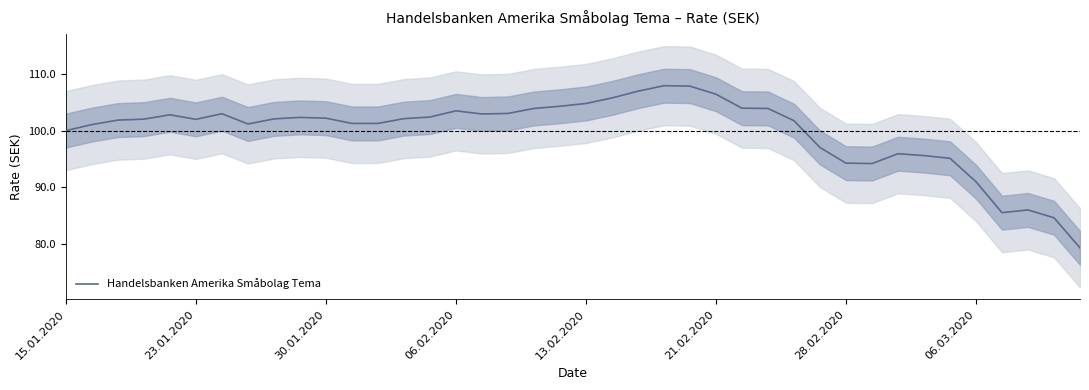

The Handelsbanken Amerika Småbolag Tema series shows 94.2 at 28.02.2020. True or false?

True